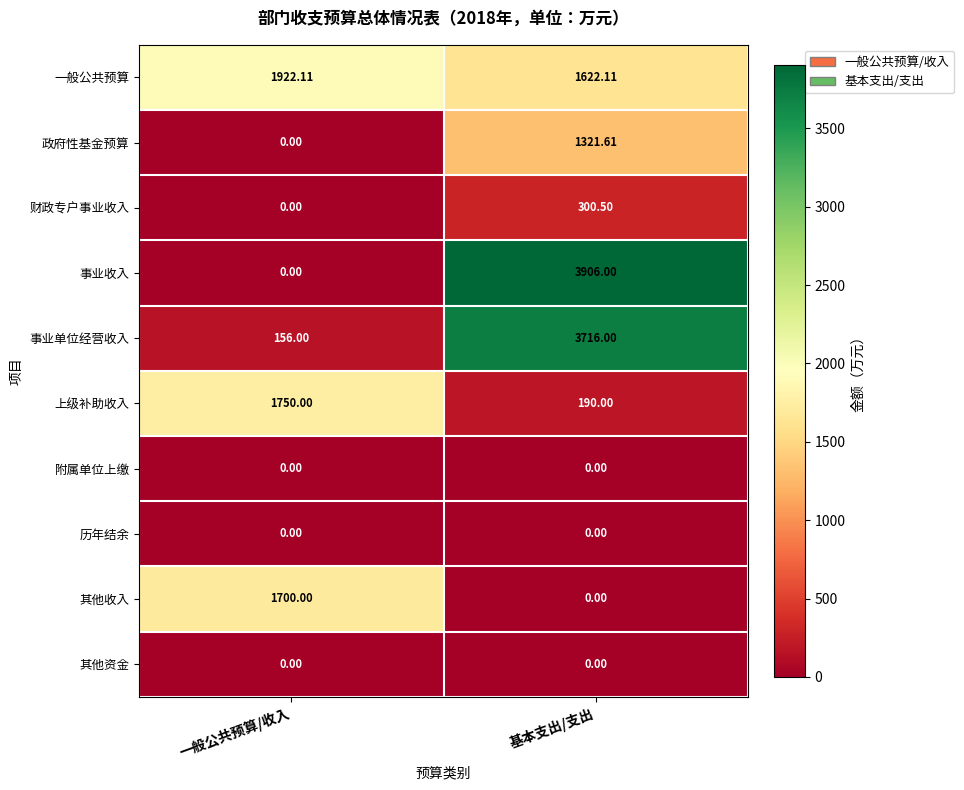

What is the spread (max minus min) of values at 一般公共预算/收入?

1922.1